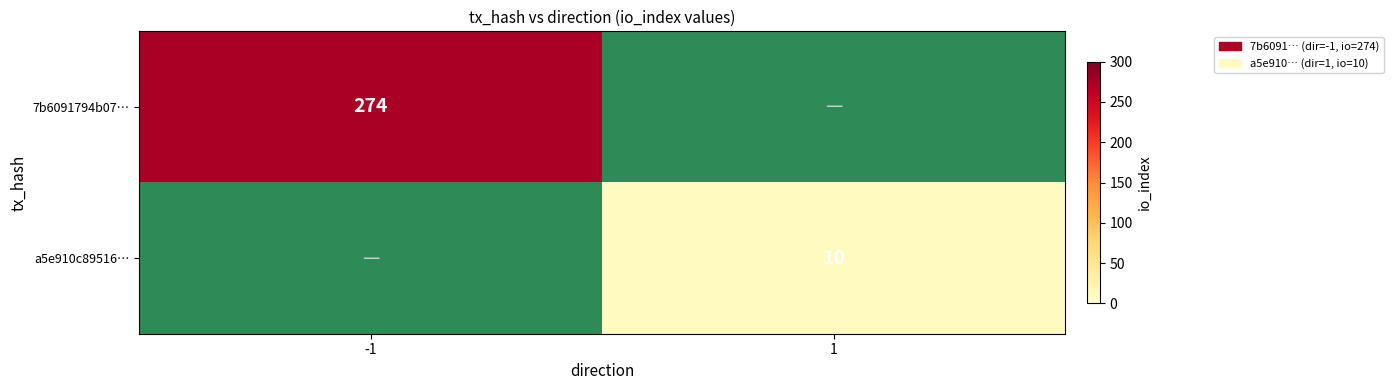

Is it true that 7b6091794b07… equals 174.9 at -1?

False